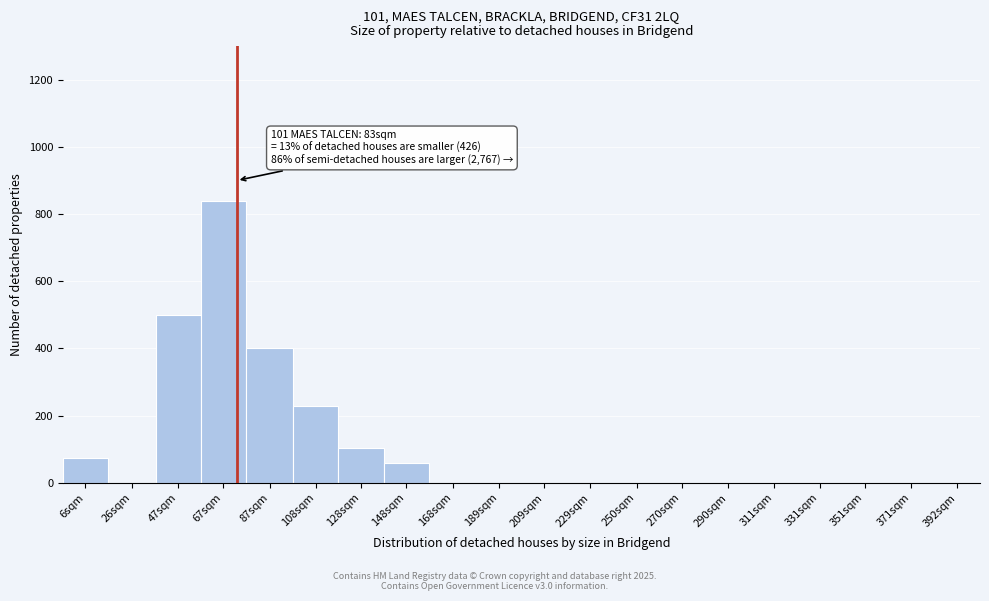

Reading right to left, extract all data points from this chart.

392sqm=0	371sqm=0	351sqm=0	331sqm=0	311sqm=0	290sqm=0	270sqm=0	250sqm=0	229sqm=0	209sqm=0	189sqm=0	168sqm=0	148sqm=60	128sqm=105	108sqm=230	87sqm=400	67sqm=840	47sqm=500	26sqm=0	6sqm=75